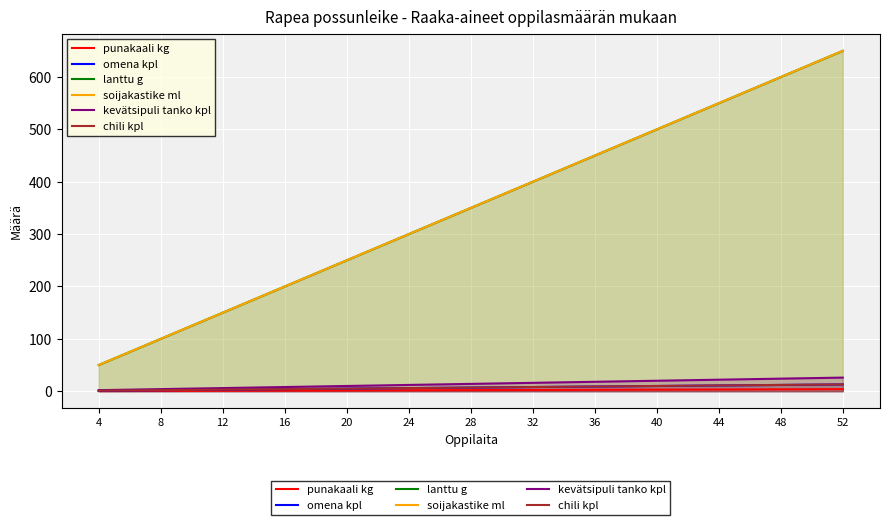

Reading left to right, extract all data points from this chart.

punakaali kg: 0.3	0.6	0.9	1.2	1.5	1.8	2.1	2.4	2.7	3.0	3.3	3.6	3.9
omena kpl: 1.0	2.0	3.0	4.0	5.0	6.0	7.0	8.0	9.0	10.0	11.0	12.0	13.0
lanttu g: 50.0	100.0	150.0	200.0	250.0	300.0	350.0	400.0	450.0	500.0	550.0	600.0	650.0
soijakastike ml: 50.0	100.0	150.0	200.0	250.0	300.0	350.0	400.0	450.0	500.0	550.0	600.0	650.0
kevätsipuli tanko kpl: 2.0	4.0	6.0	8.0	10.0	12.0	14.0	16.0	18.0	20.0	22.0	24.0	26.0
chili kpl: 1.0	2.0	3.0	4.0	5.0	6.0	7.0	8.0	9.0	10.0	11.0	12.0	13.0